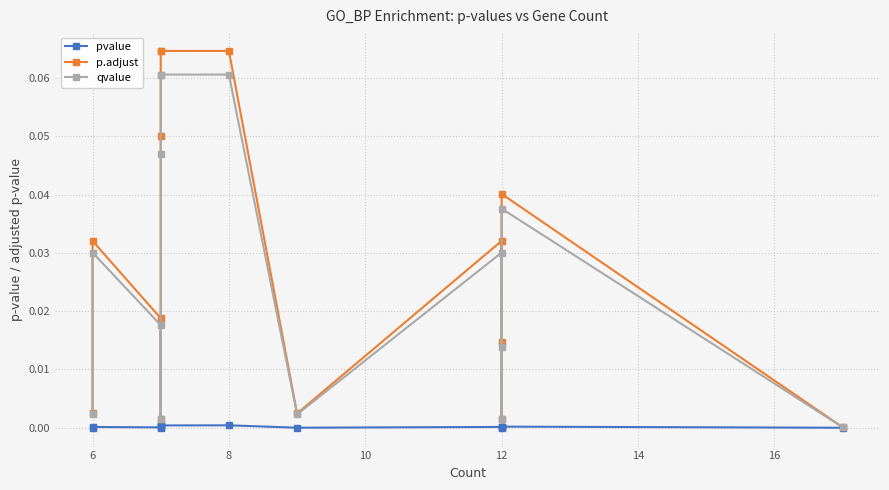

In p.adjust, how many points are lower than both neighbors (excluding endpoints)?

3